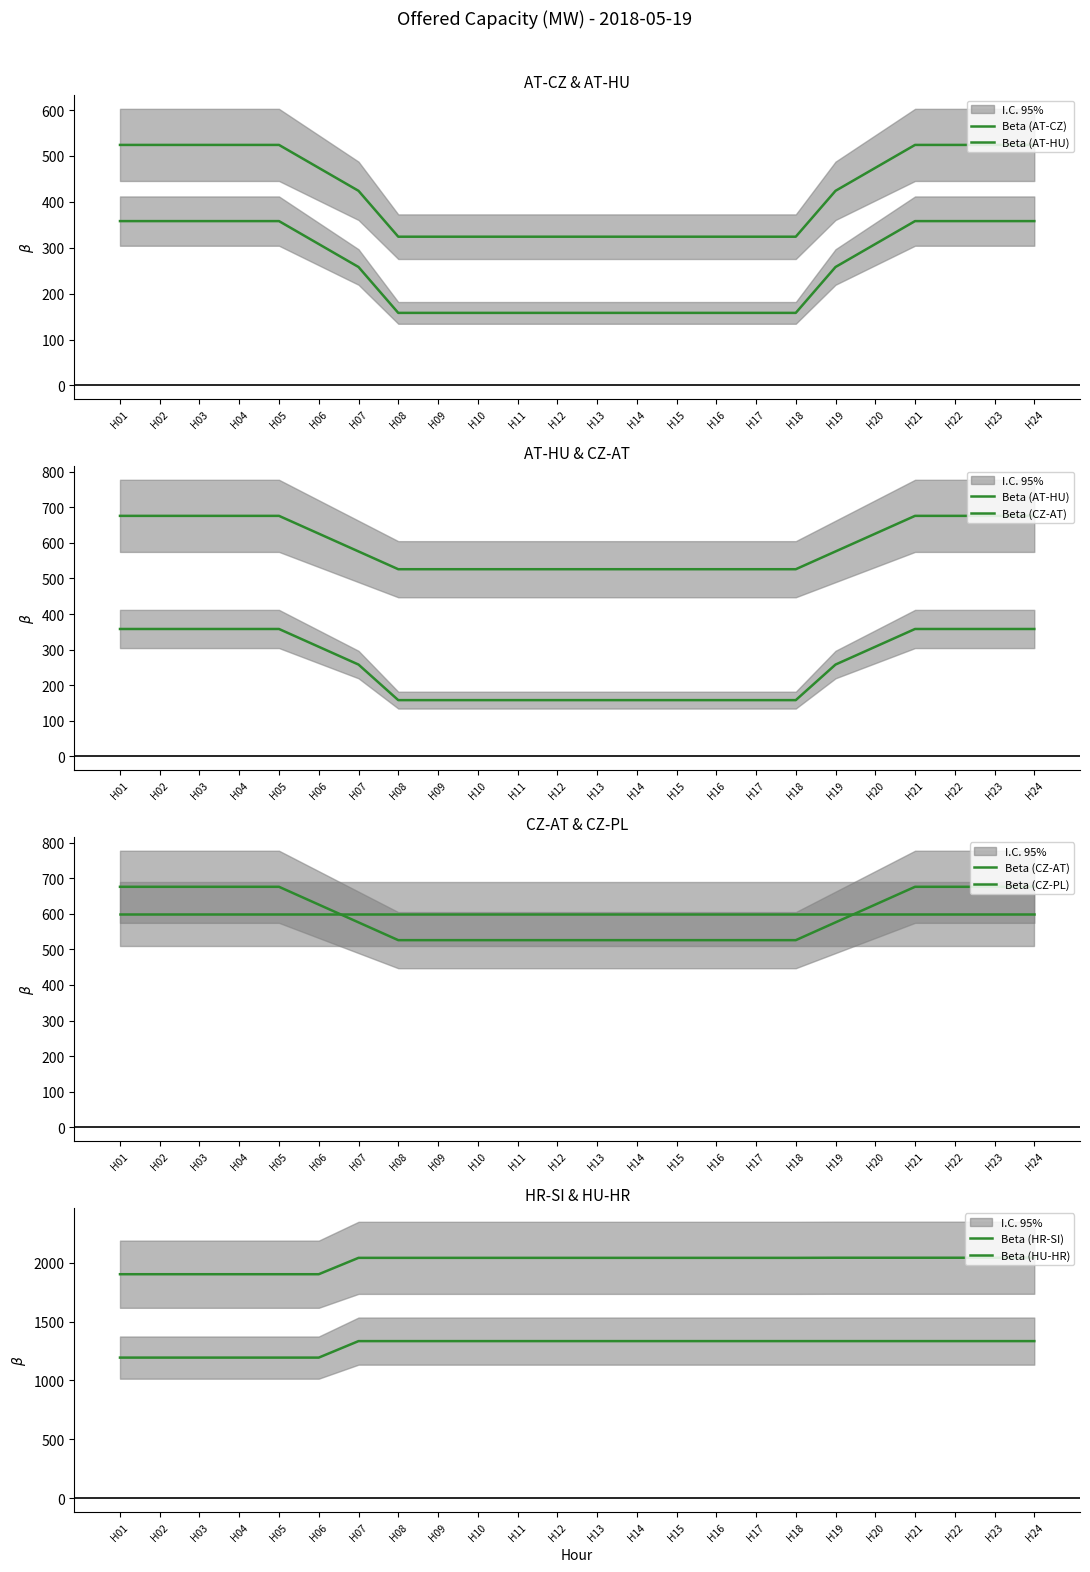

At which label does Beta (CZ-AT) first exceed 576?

H01